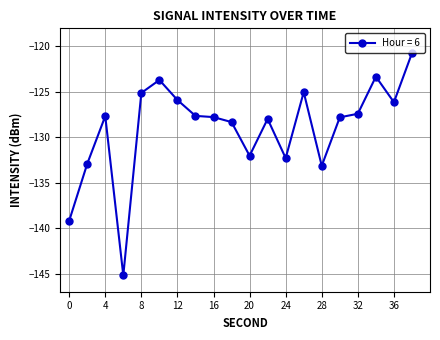

True or false: the data has more than 1 interior local peaks.

True